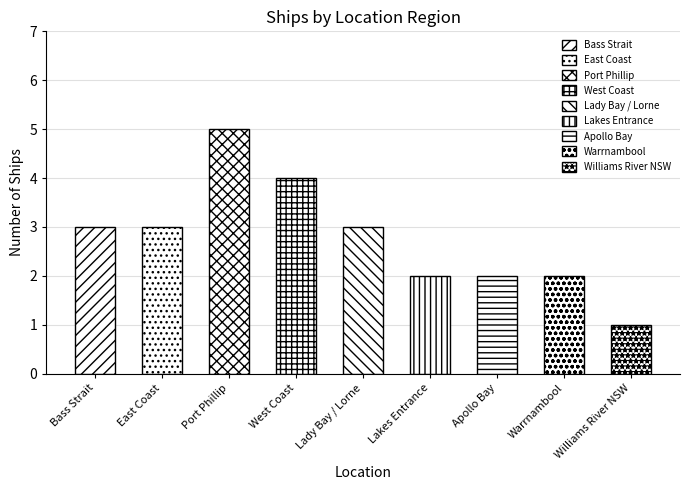

Rank the categories by value from lowest to highest.

Williams River NSW, Lakes Entrance, Apollo Bay, Warrnambool, Bass Strait, East Coast, Lady Bay / Lorne, West Coast, Port Phillip